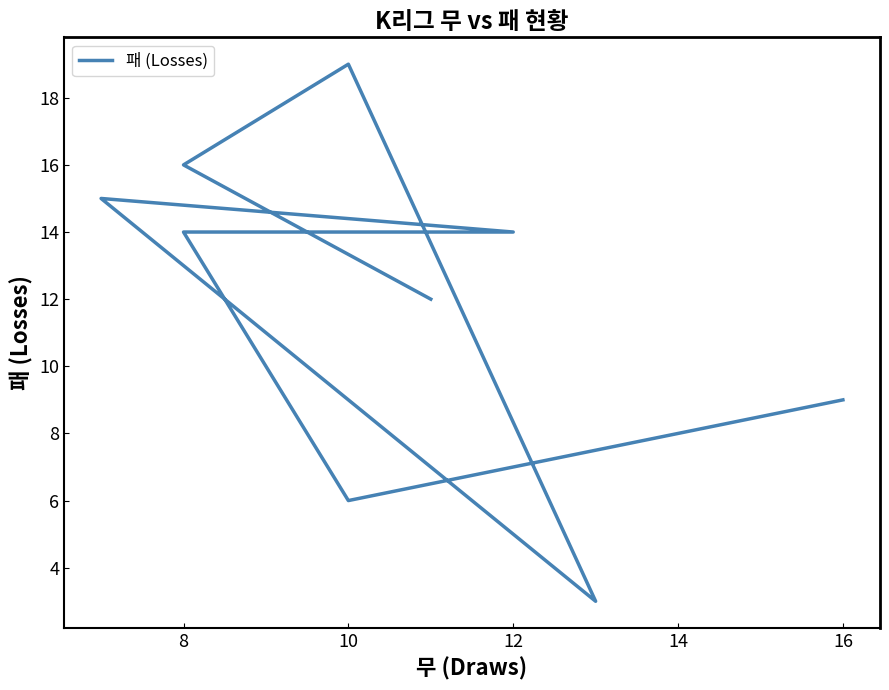

Between 10 and 16, which is larger?

16